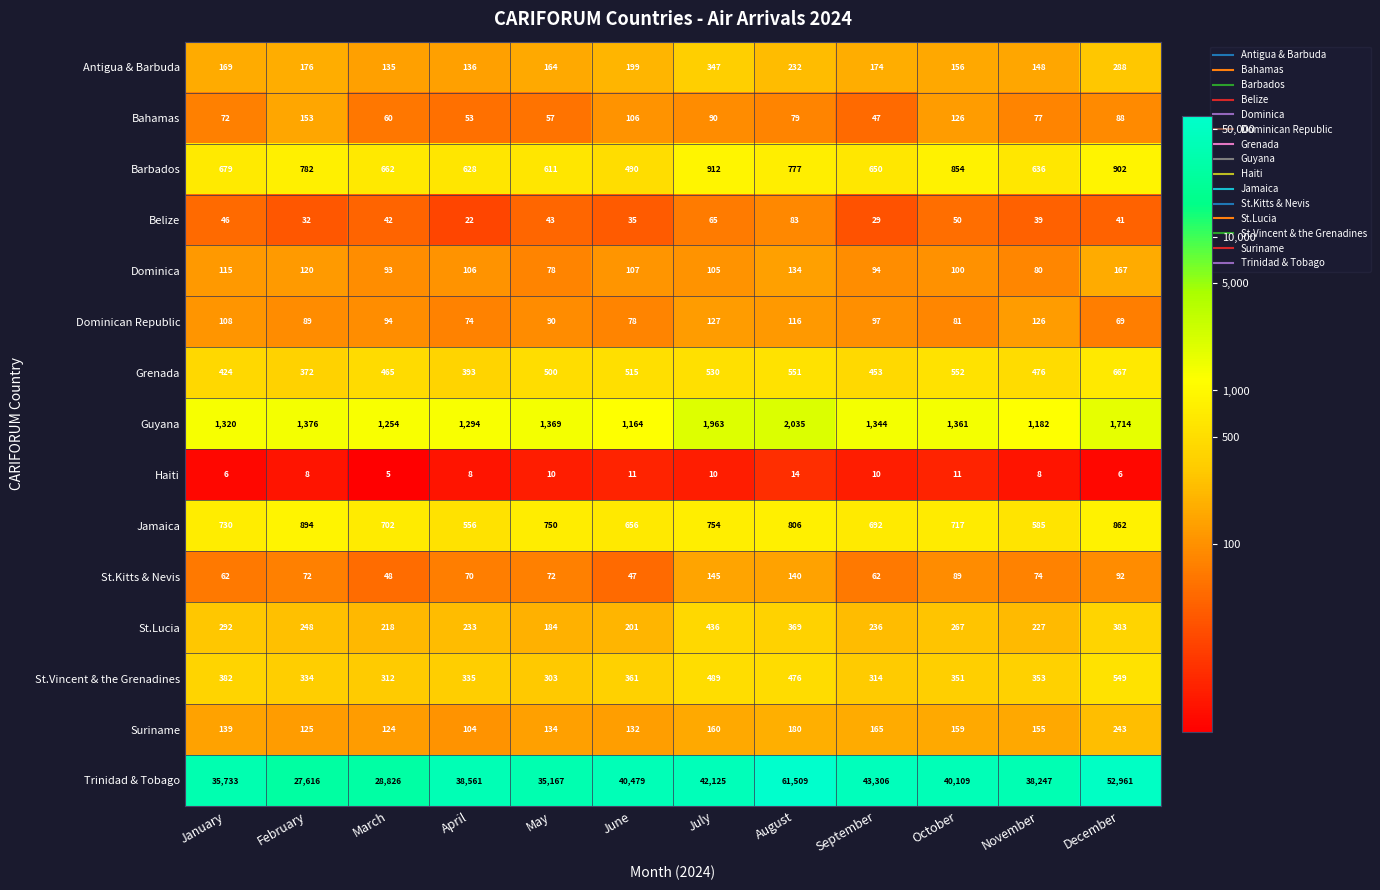

How many data points does each series have?

12